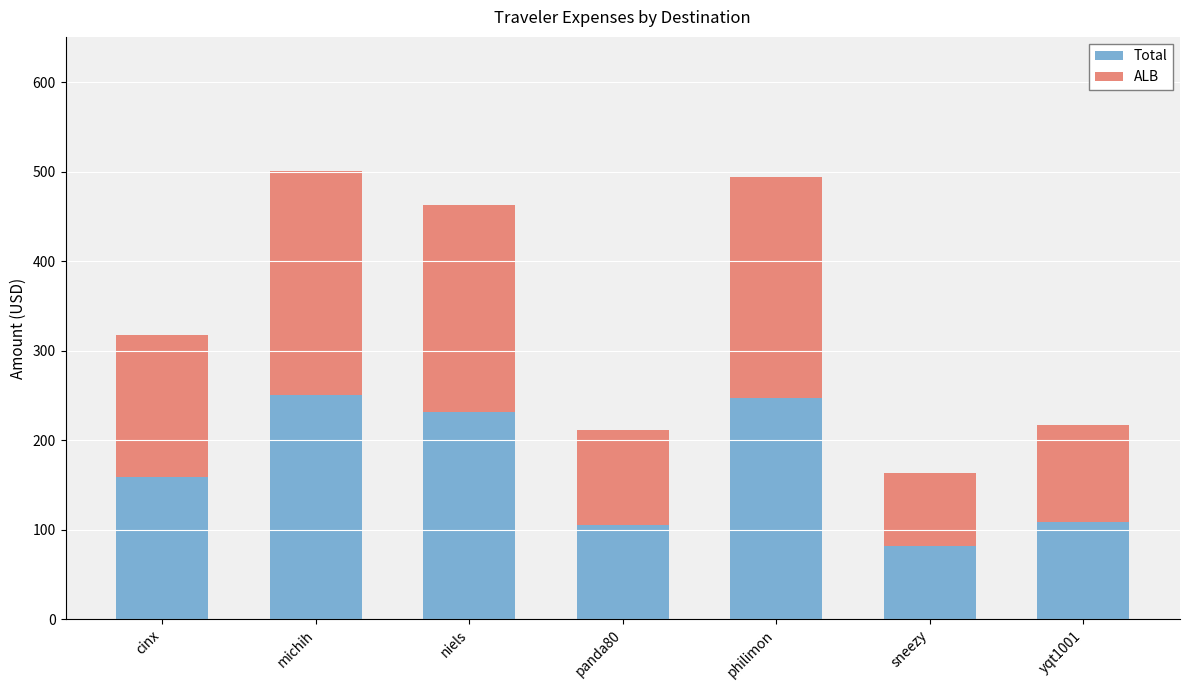

Read the Total value at sneezy.

81.7